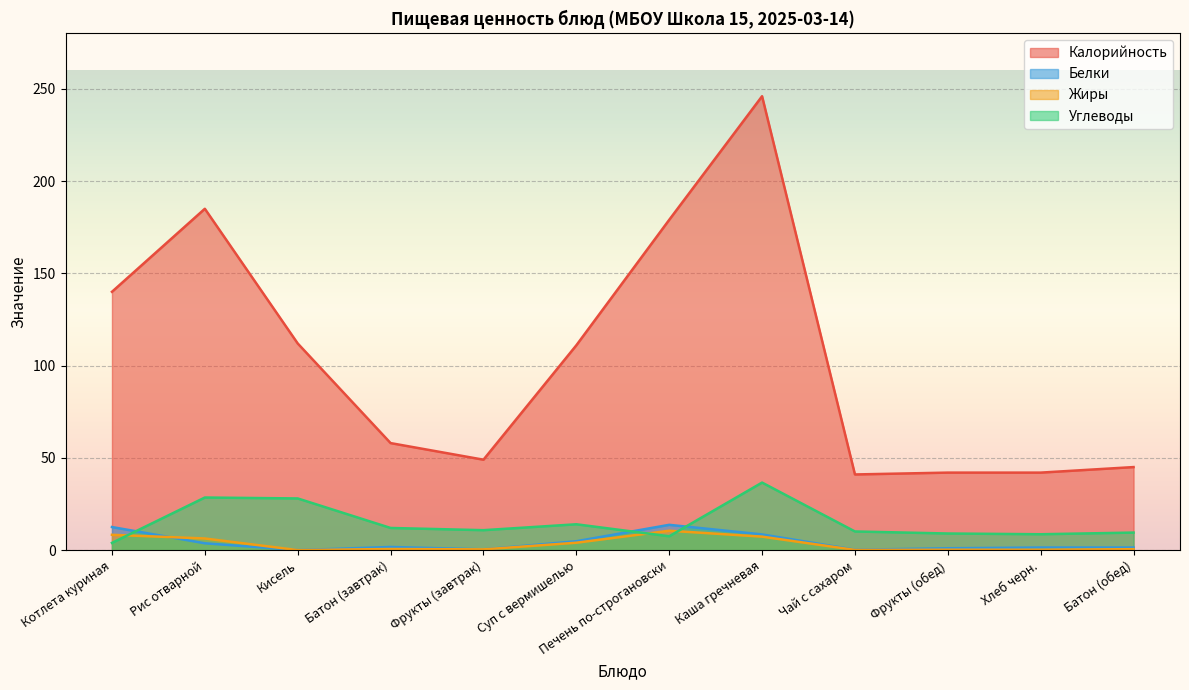

Which category has the highest value across all series?

Каша гречневая